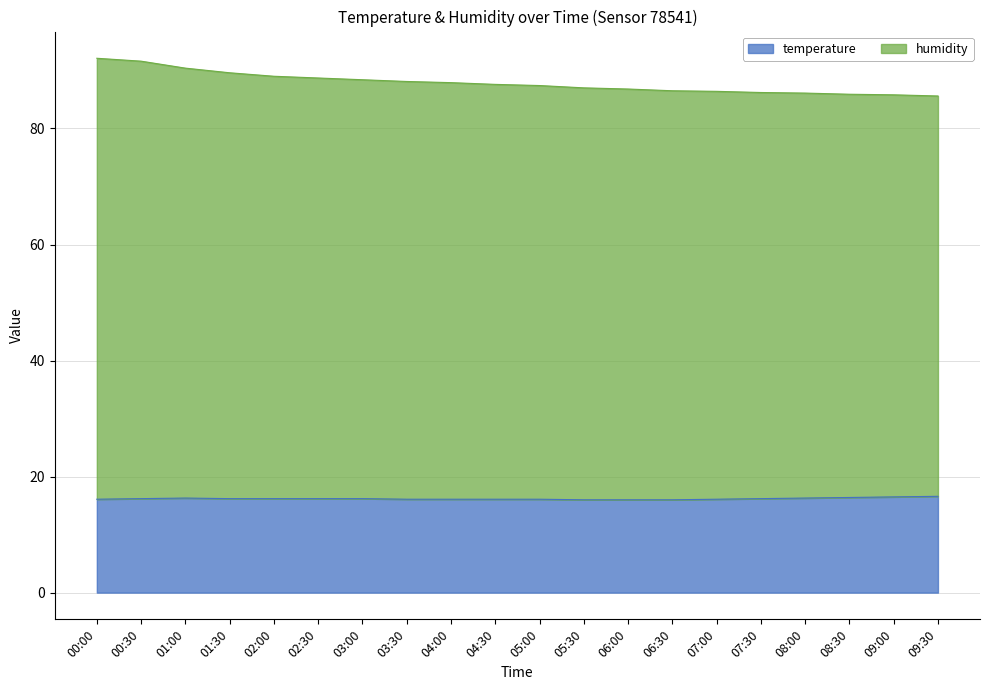

What is the highest value of the temperature series?

16.6